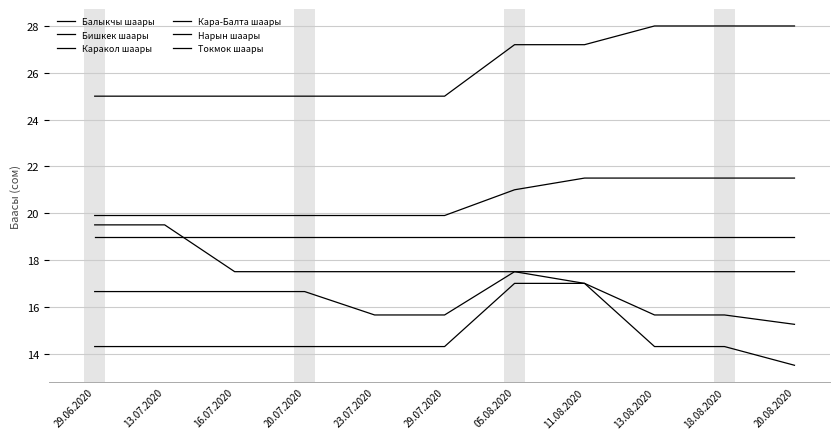

True or false: Кара-Балта шаары and Нарын шаары cross at least once.

False